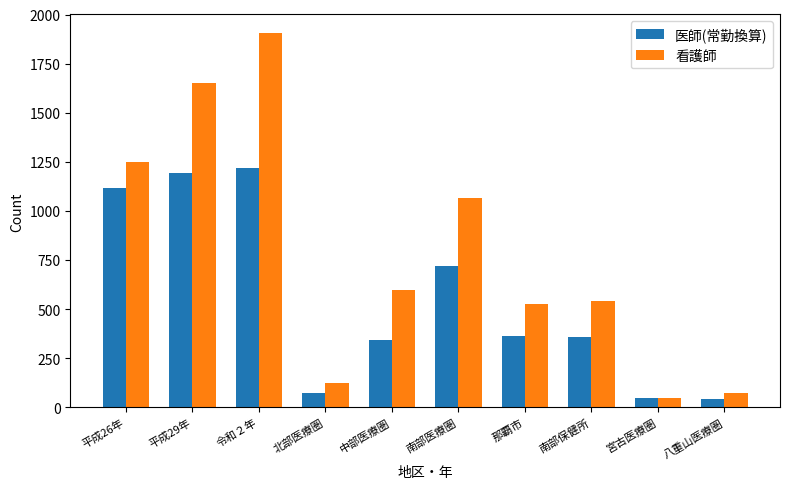

The value of 看護師 at 平成29年 is 1653.6. True or false?

True